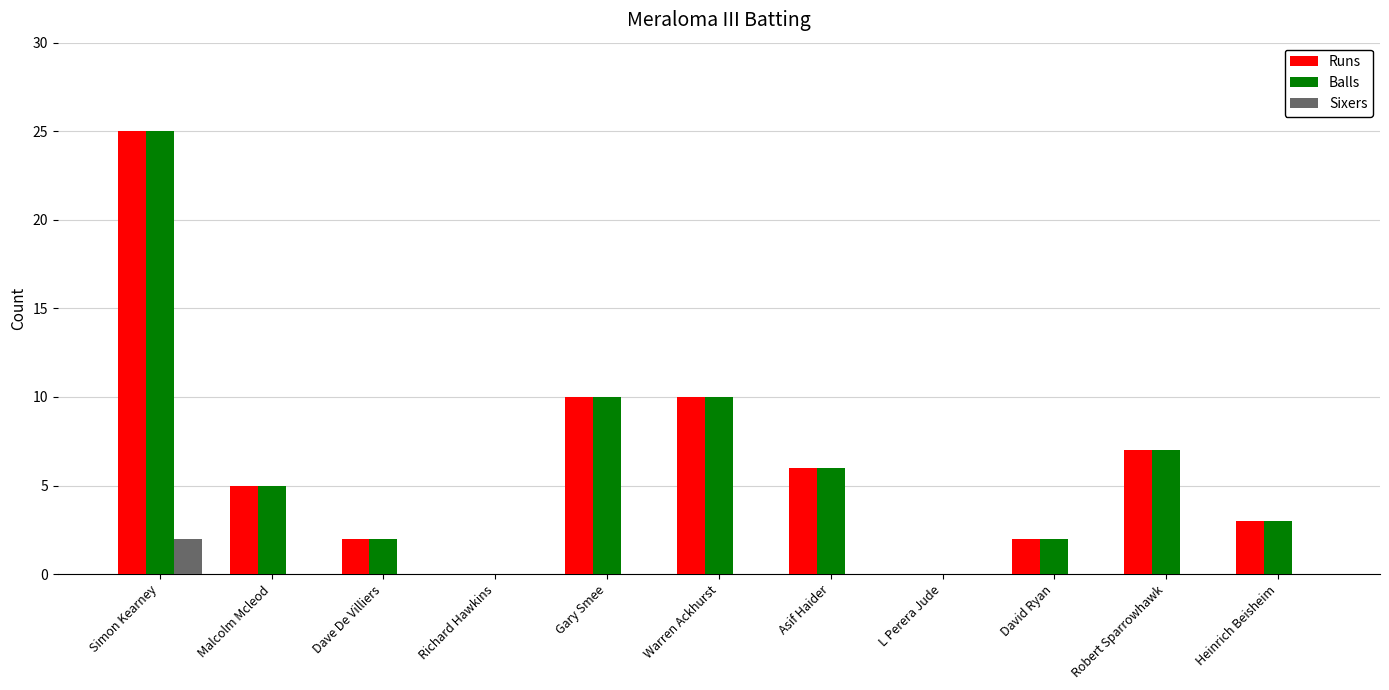

Count the number of data series in this chart.

3